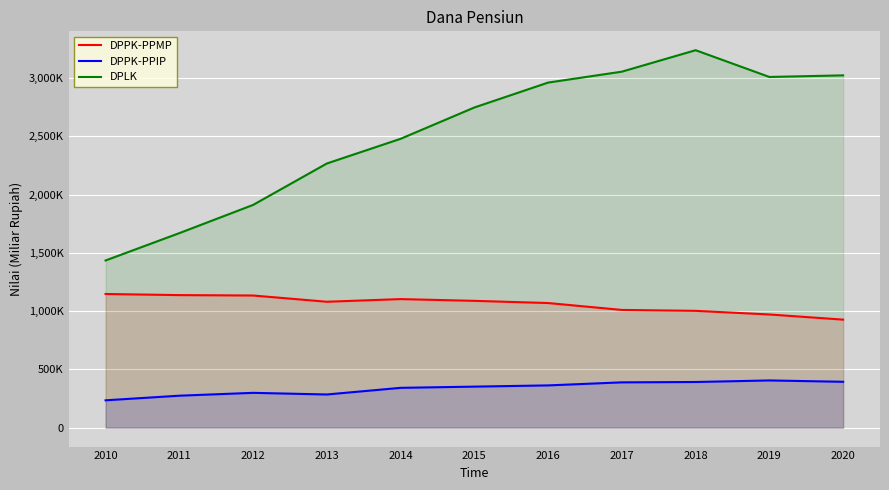

How many interior local peaks does the DPPK-PPIP series have?

2